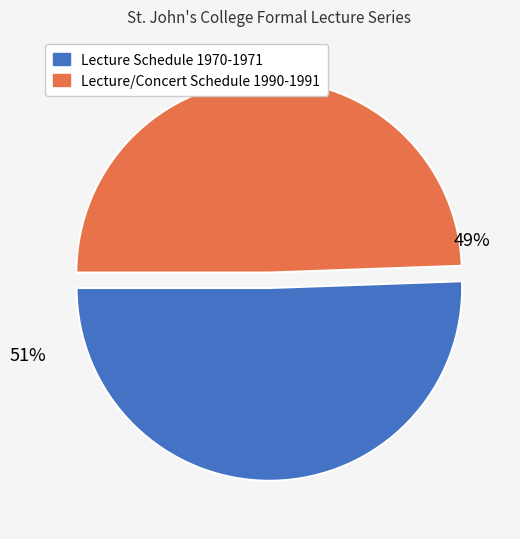

The Lecture/Concert Schedule 1990-1991 slice represents 39% of the pie. True or false?

False